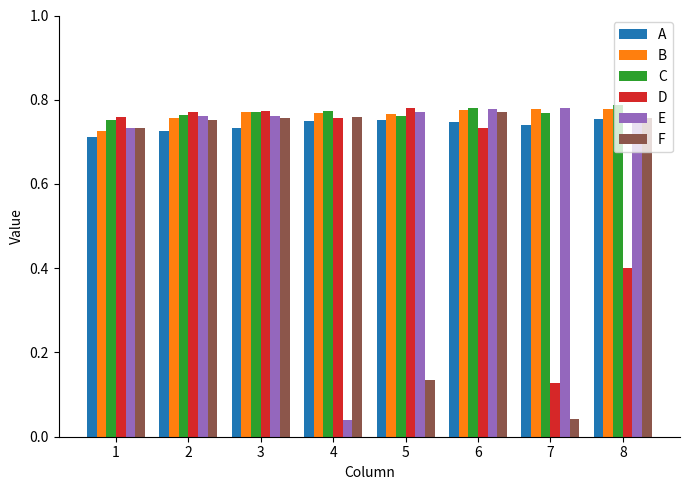

What is the sum of the A values at 6 and 2?

1.5